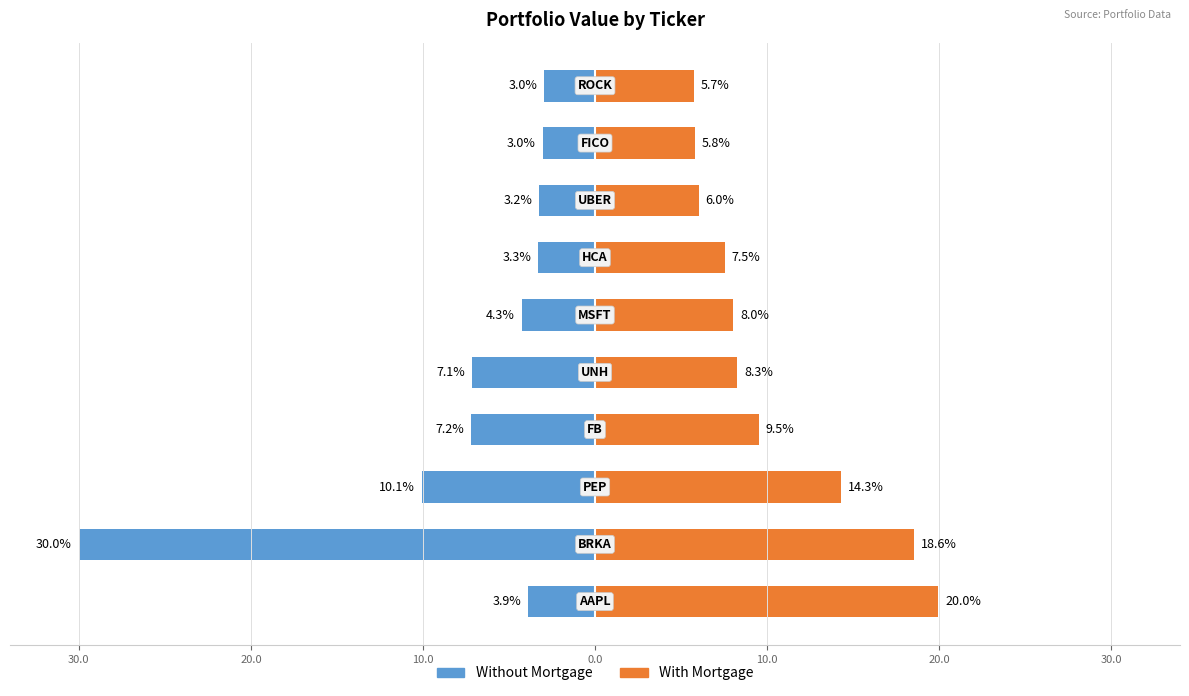

What is the difference between the Without Mortgage values at 9 and 7?

0.3